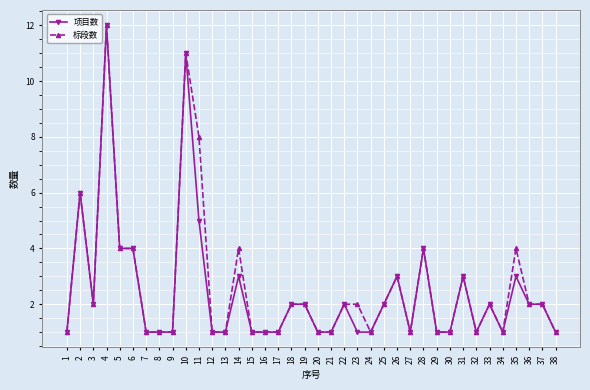

Count the number of data series in this chart.

2